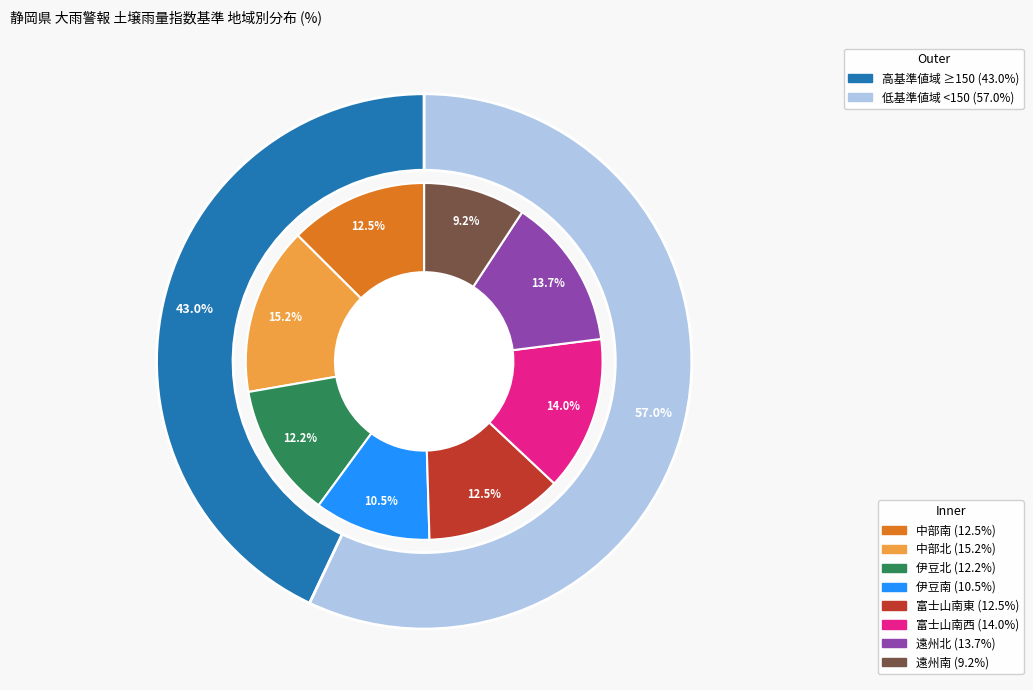

Does 中部南 represent more than half of the total?

No